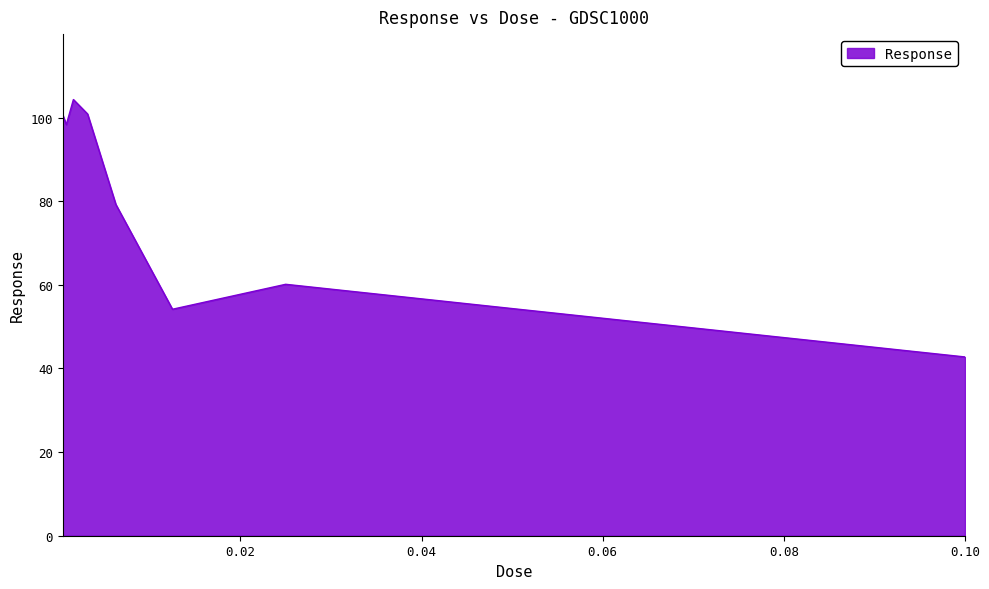

How many interior local peaks (higher than both neighbors) does the data have?

2